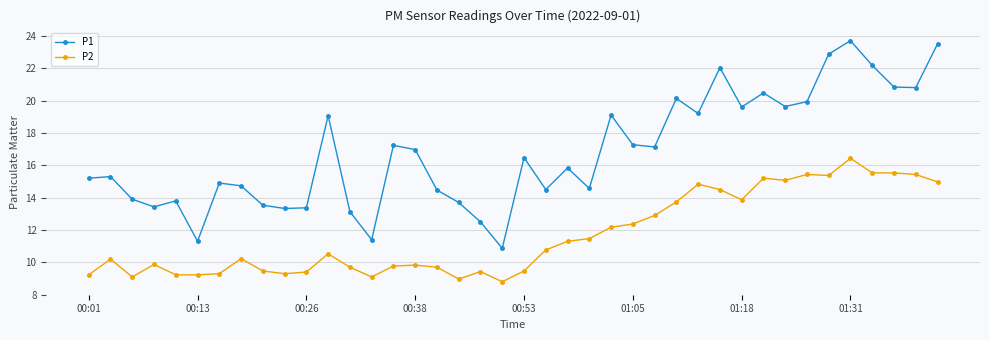

Which series has the widest spread of values?

P1